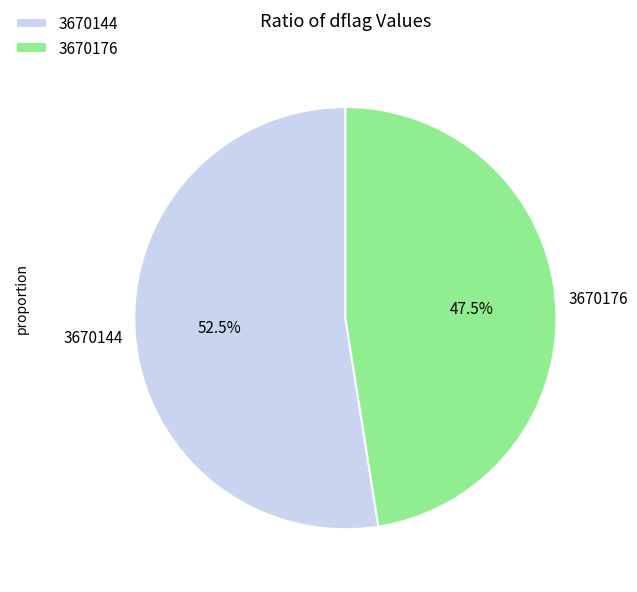

To the nearest percent, what is the difference between the 3670144 and 3670176 slice percentages?

5%